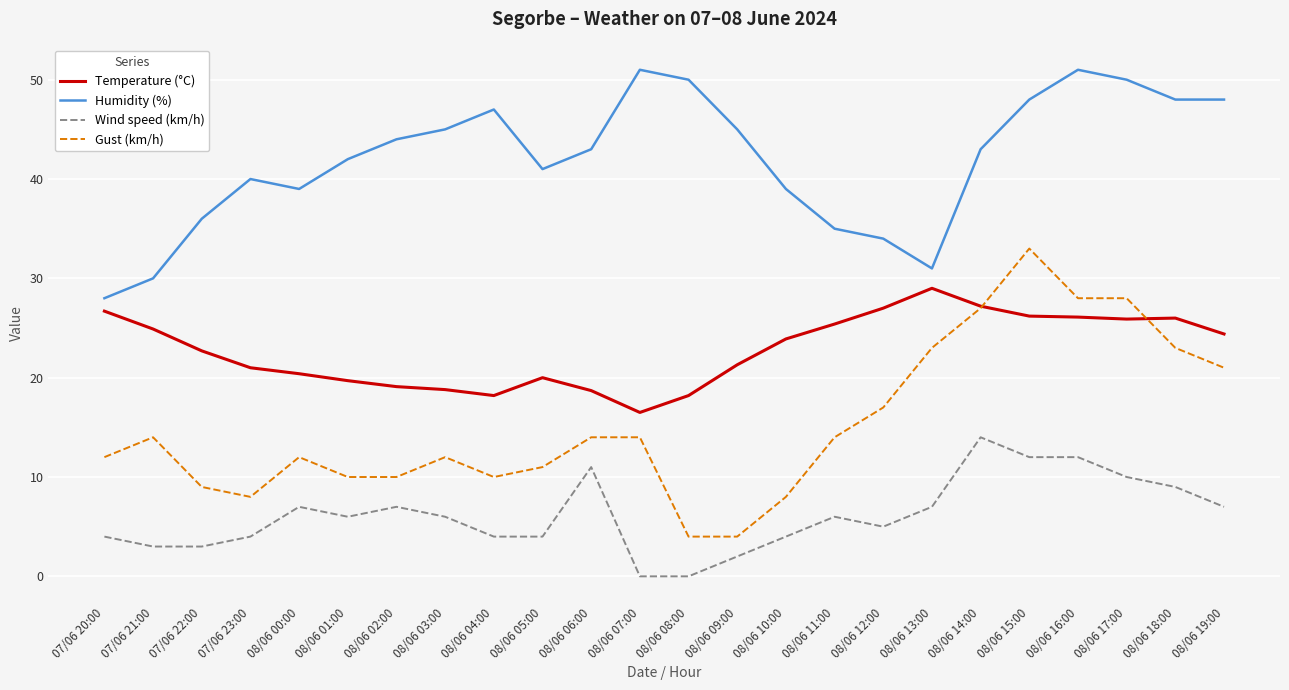

True or false: Gust (km/h) and Humidity (%) intersect in this chart.

False